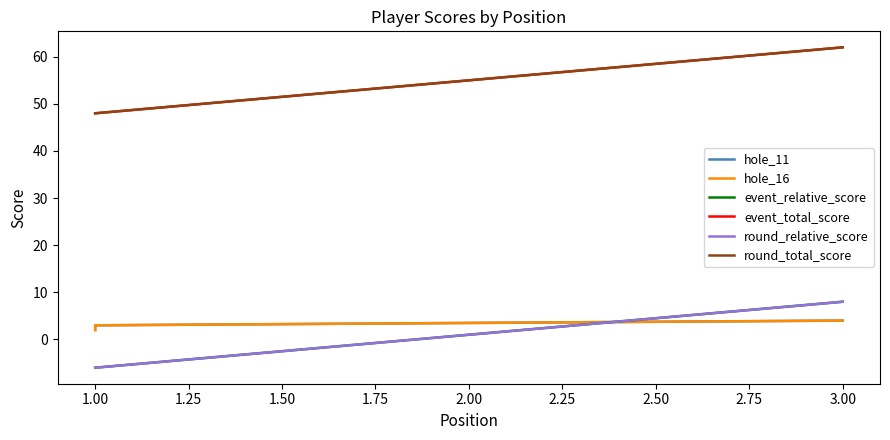

How many series are shown in this chart?

6